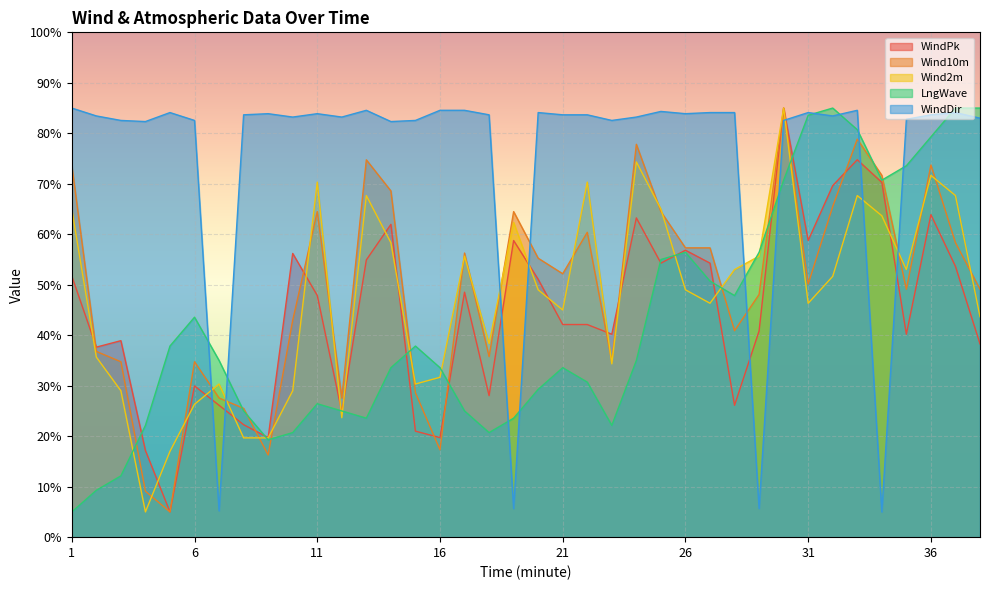

In Wind2m, how many points are lower than both neighbors (excluding endpoints)?

9